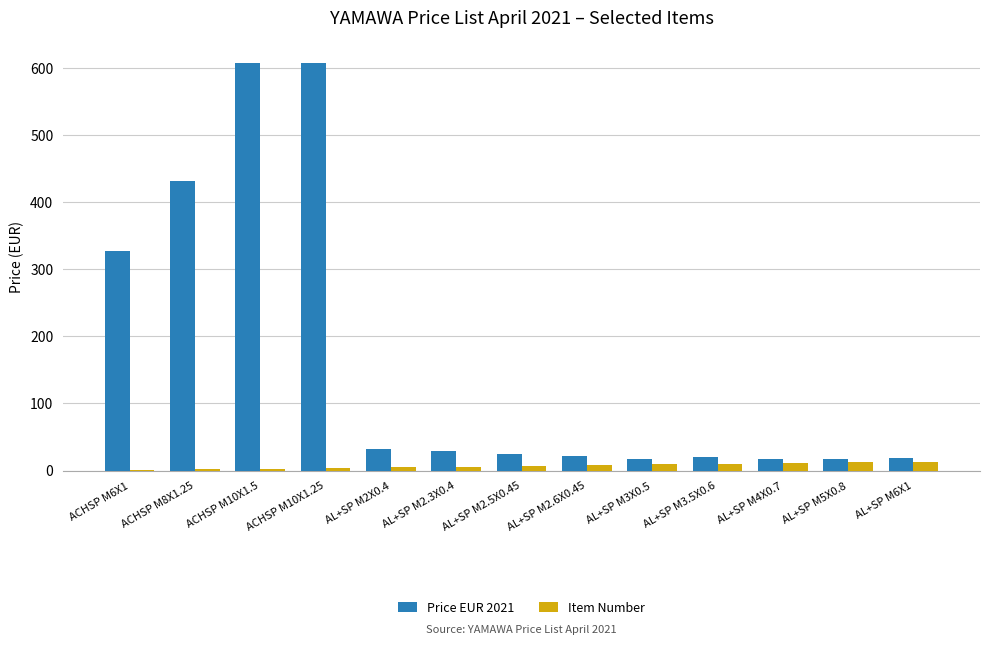

What is the highest value of the Item Number series?

13.0